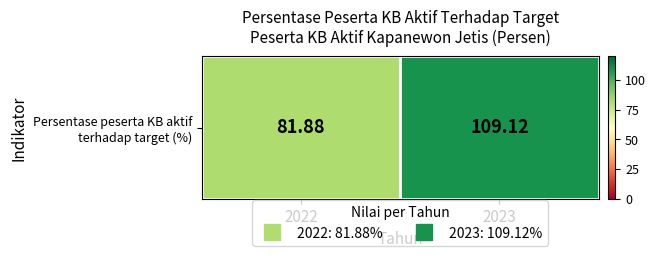

Where is the data nearest to the value 95?

2022